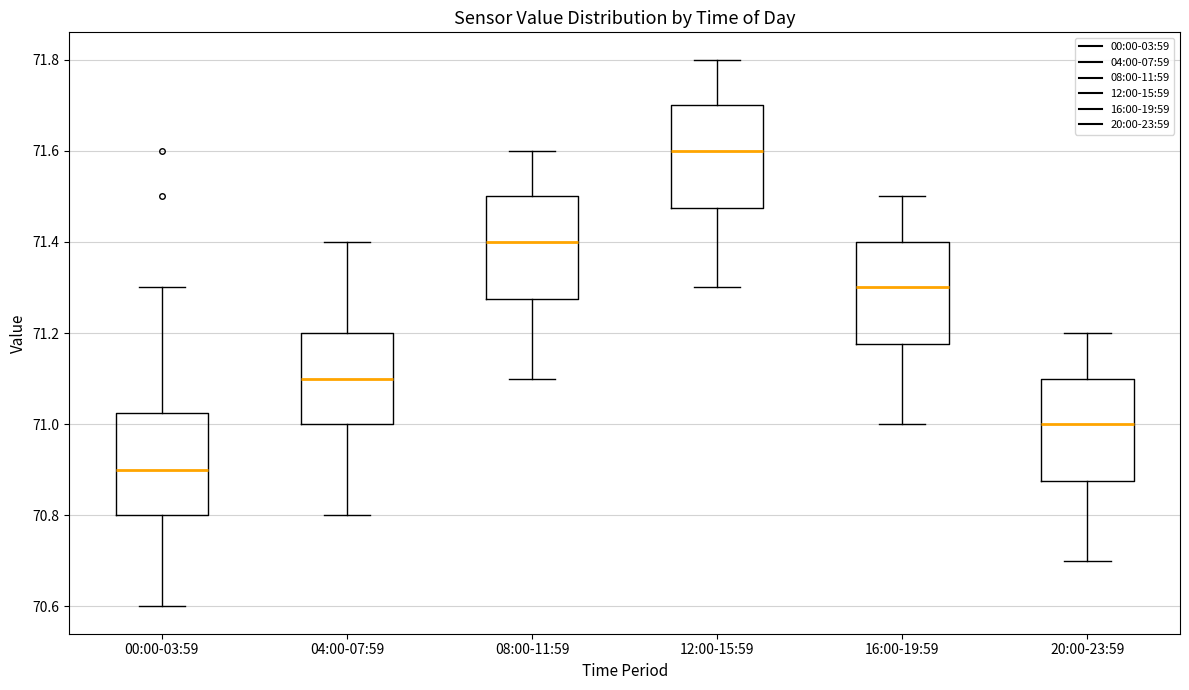

Reading left to right, read every box against the y-axis: the position of its median line, the range the box covers, and the ends of its whiskers. The values are not printed on the chart, so give them approximately, as read against the axis.

00:00-03:59: median 70.90, box 70.80 to 71.02, whiskers 70.60 to 71.30
04:00-07:59: median 71.10, box 71.00 to 71.20, whiskers 70.80 to 71.40
08:00-11:59: median 71.40, box 71.28 to 71.50, whiskers 71.10 to 71.60
12:00-15:59: median 71.60, box 71.48 to 71.70, whiskers 71.30 to 71.80
16:00-19:59: median 71.30, box 71.18 to 71.40, whiskers 71.00 to 71.50
20:00-23:59: median 71.00, box 70.88 to 71.10, whiskers 70.70 to 71.20